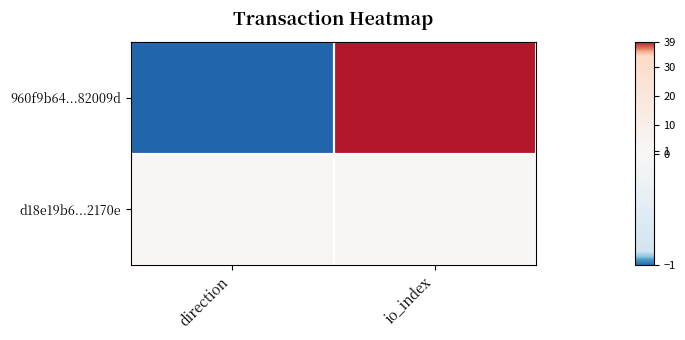

Reading left to right, what are all the values shown in this chart?

960f9b64...82009d: direction=-1	io_index=39
d18e19b6...2170e: direction=1	io_index=1